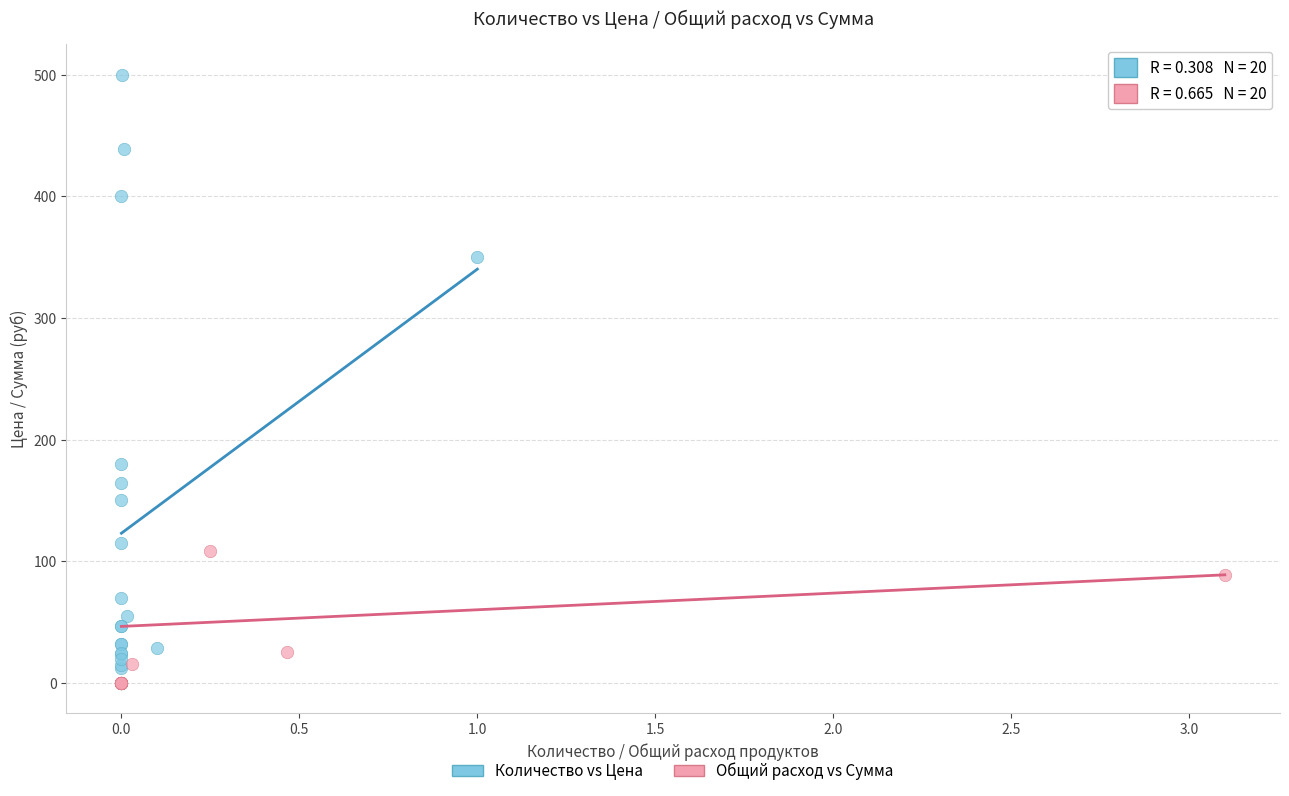

Which series reaches the maximum Y coordinate?

Количество vs Цена